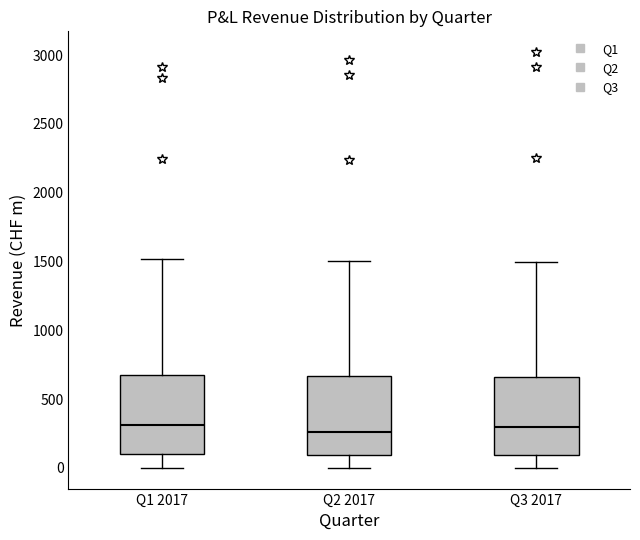

Reading left to right, read every box against the y-axis: the position of its median line, the range the box covers, and the ends of its whiskers. The values are not printed on the chart, so give them approximately, as read against the axis.

Q1 2017: median 300, box 100 to 700, whiskers 0 to 1500
Q2 2017: median 250, box 100 to 650, whiskers 0 to 1500
Q3 2017: median 300, box 100 to 650, whiskers 0 to 1500